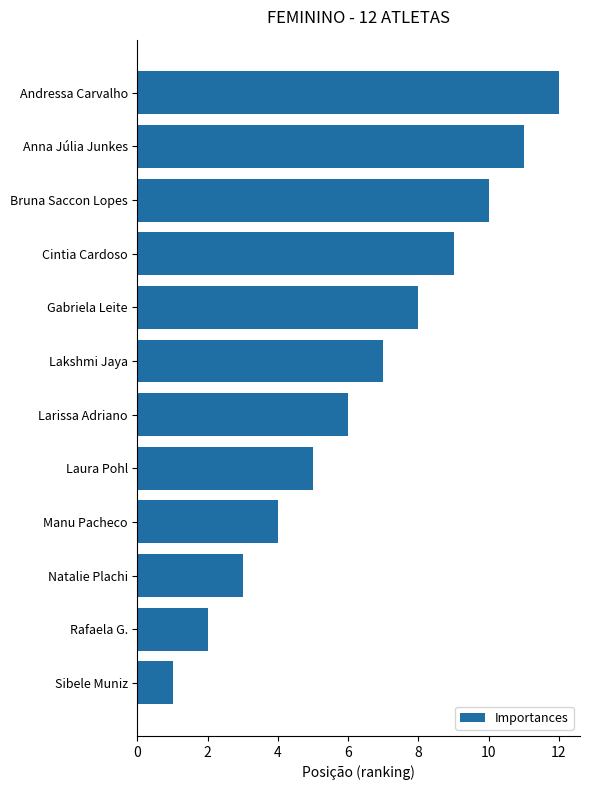

Rank the categories by value from lowest to highest.

Sibele Muniz, Rafaela G., Natalie Plachi, Manu Pacheco, Laura Pohl, Larissa Adriano, Lakshmi Jaya, Gabriela Leite, Cintia Cardoso, Bruna Saccon Lopes, Anna Júlia Junkes, Andressa Carvalho